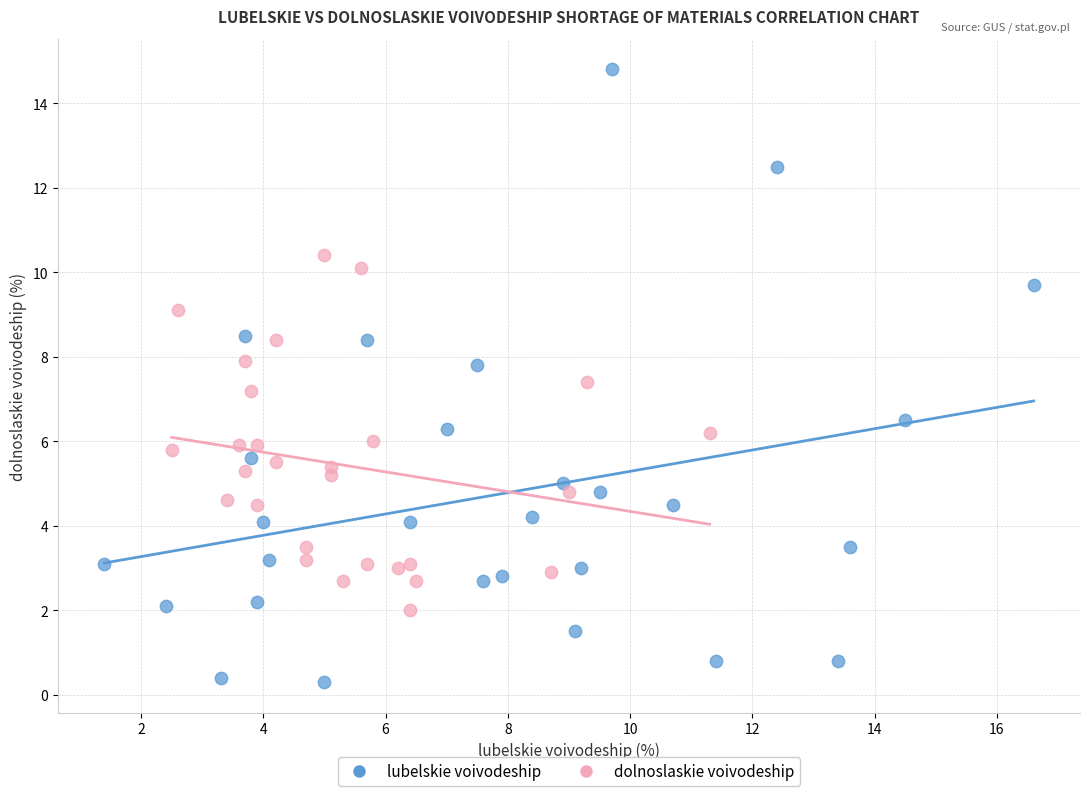

Which series contains the highest Y value?

lubelskie voivodeship